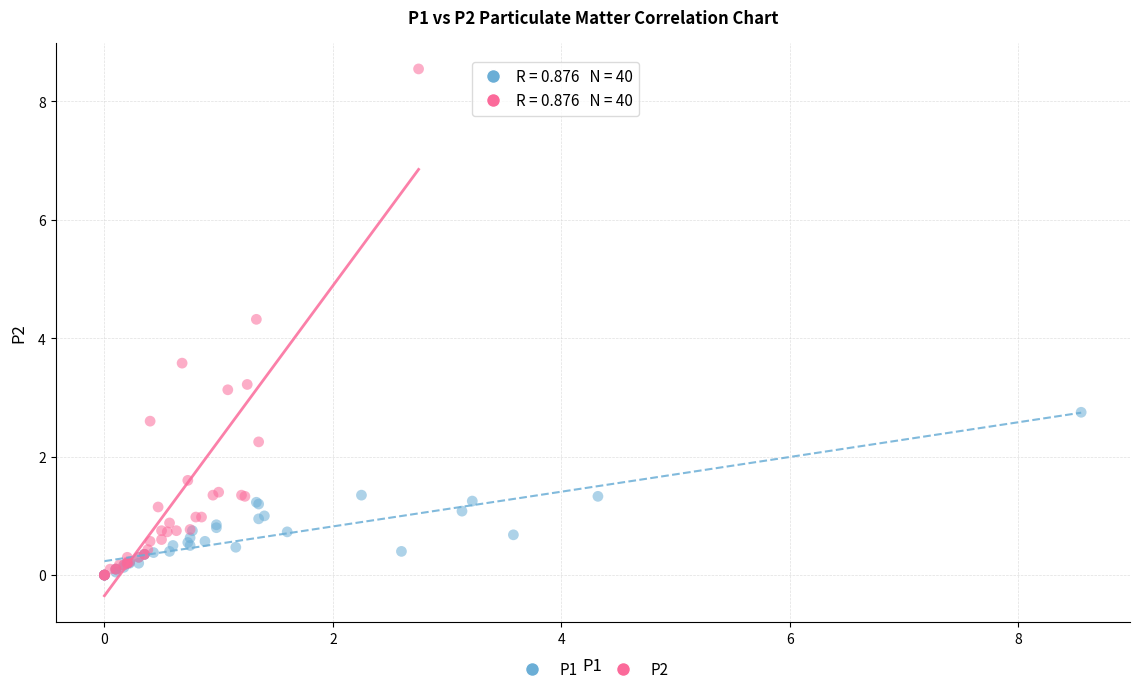

Which series has the largest Y range (max minus min)?

P2